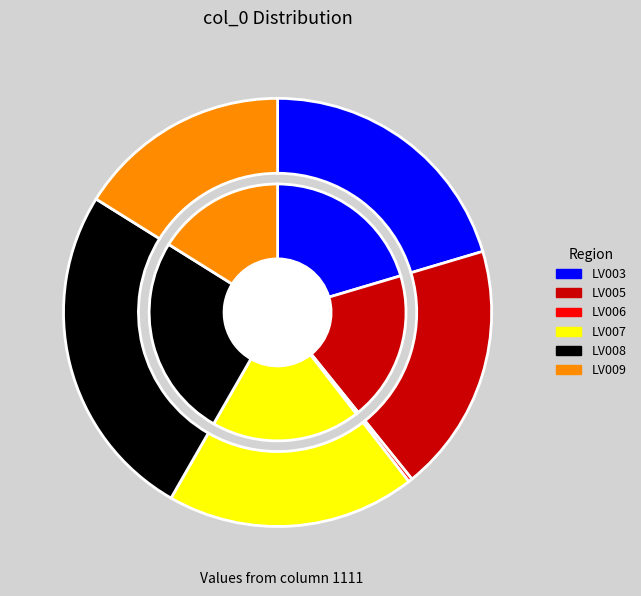

Is there any slice that represents more than half of the pie?

No